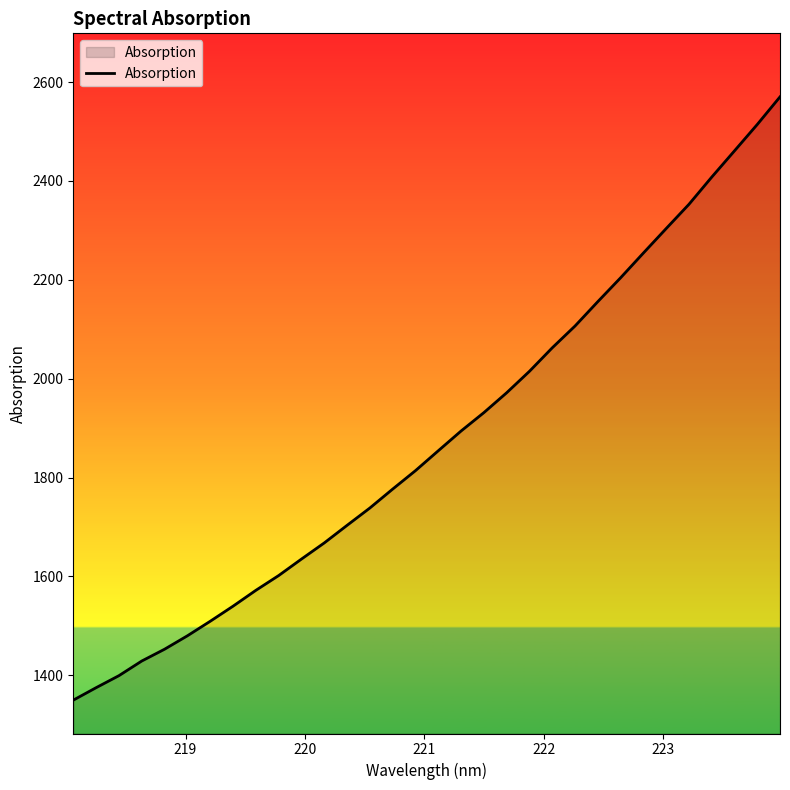

What is the greatest value displayed?

2570.1